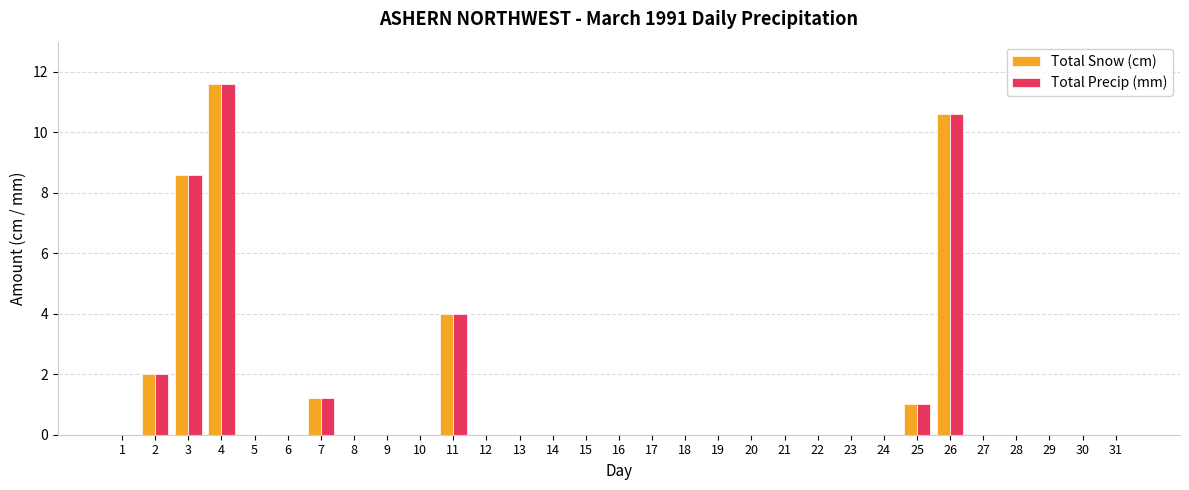

Reading left to right, extract all data points from this chart.

Total Snow (cm): 0.0	2.0	8.6	11.6	0.0	0.0	1.2	0.0	0.0	0.0	4.0	0.0	0.0	0.0	0.0	0.0	0.0	0.0	0.0	0.0	0.0	0.0	0.0	0.0	1.0	10.6	0.0	0.0	0.0	0.0	0.0
Total Precip (mm): 0.0	2.0	8.6	11.6	0.0	0.0	1.2	0.0	0.0	0.0	4.0	0.0	0.0	0.0	0.0	0.0	0.0	0.0	0.0	0.0	0.0	0.0	0.0	0.0	1.0	10.6	0.0	0.0	0.0	0.0	0.0